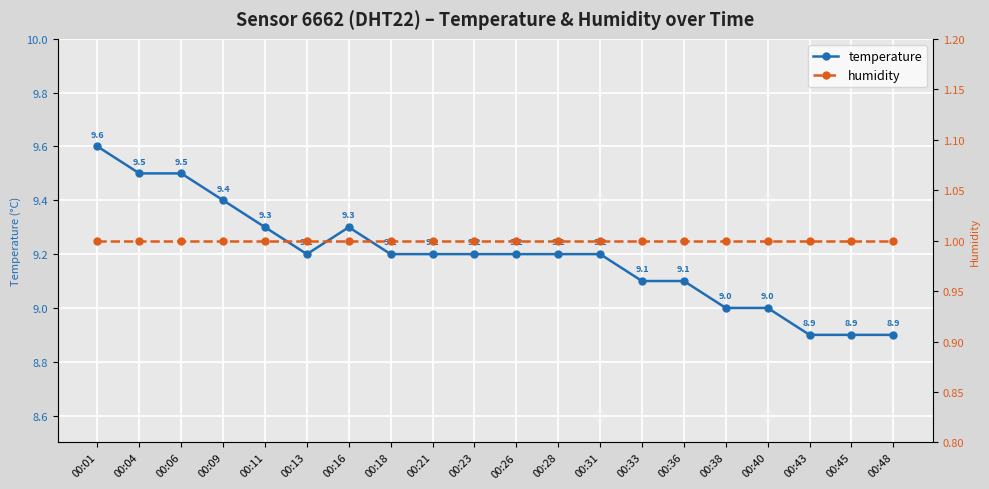

At 00:26, list the series in order from smallest to largest.

humidity, temperature